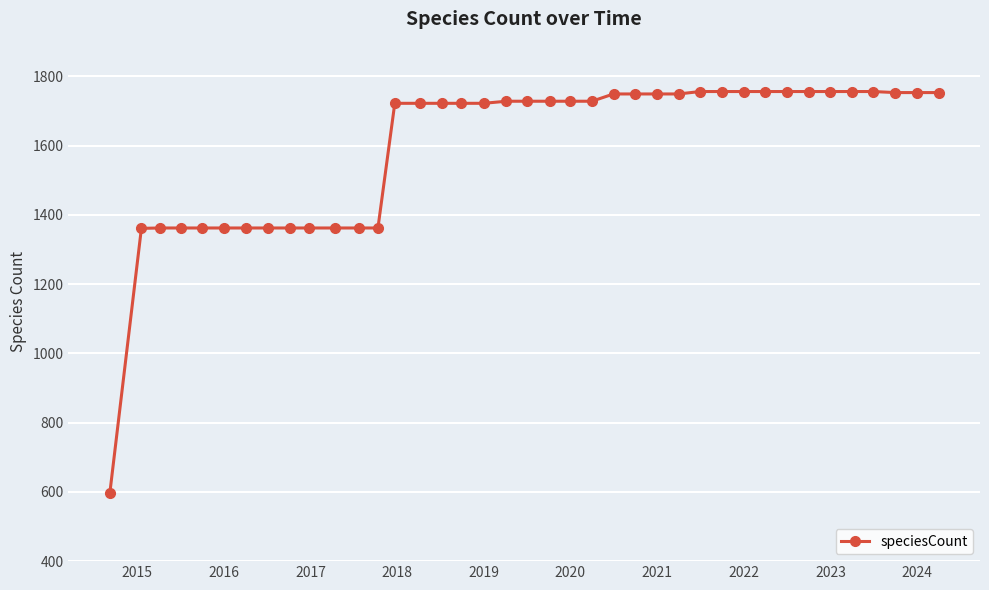

What is the value of the 28th point from the left?

1756